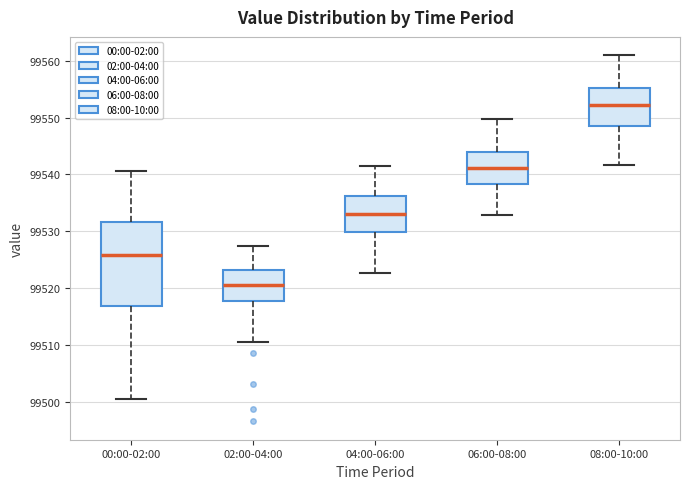

Which box has the lowest median line?

02:00-04:00